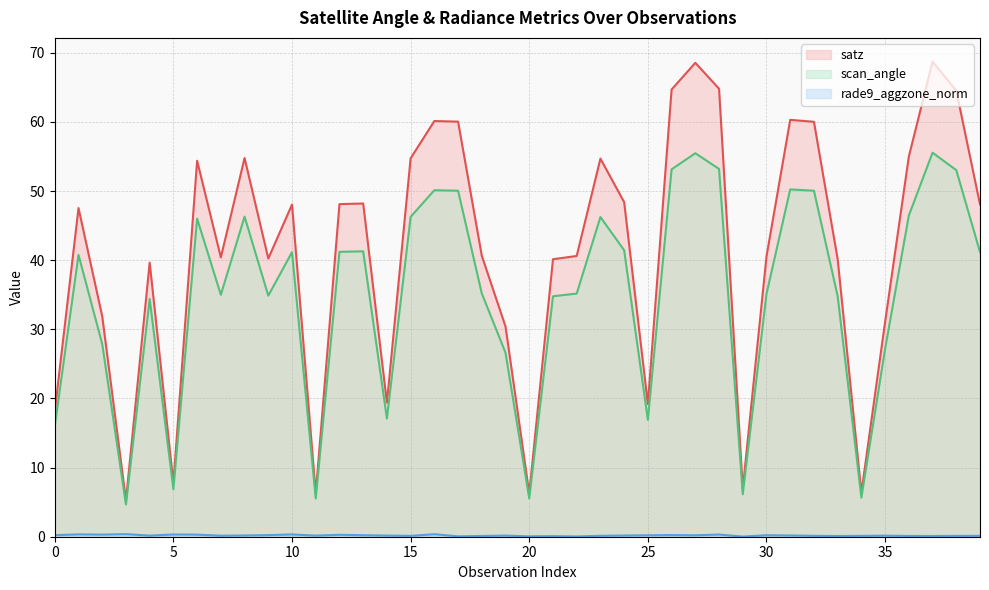

Which category has the highest value across all series?

37